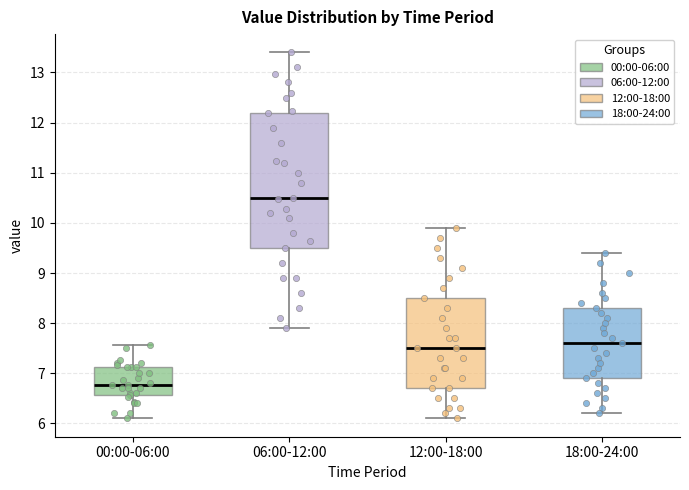

Which box has the lowest median line?

00:00-06:00